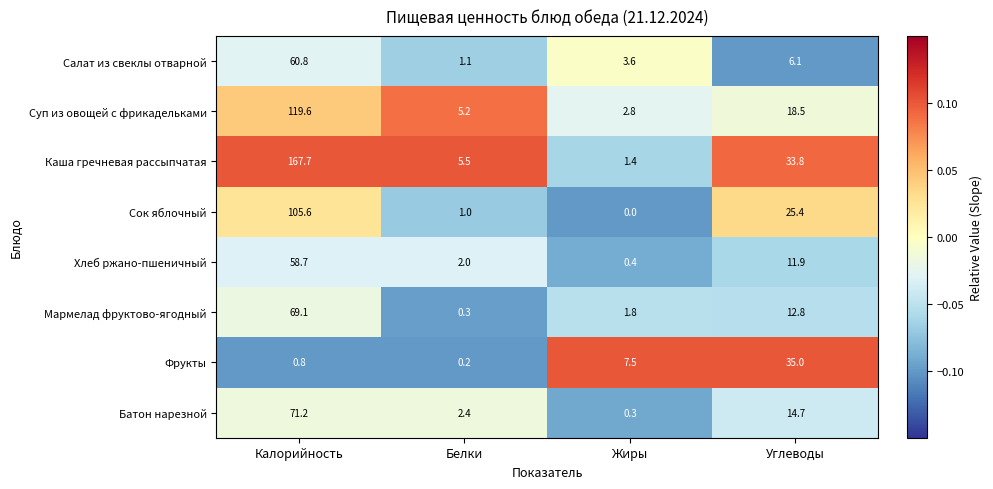

At which category does the chart reach its peak across all series?

Калорийность